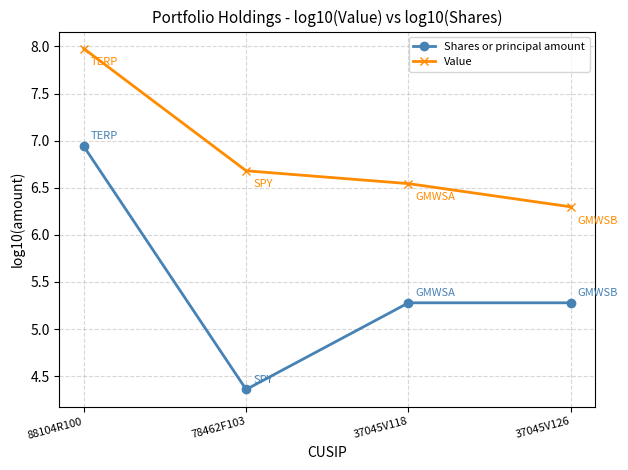

Count the Shares or principal amount values in the range 5 to 6.

2